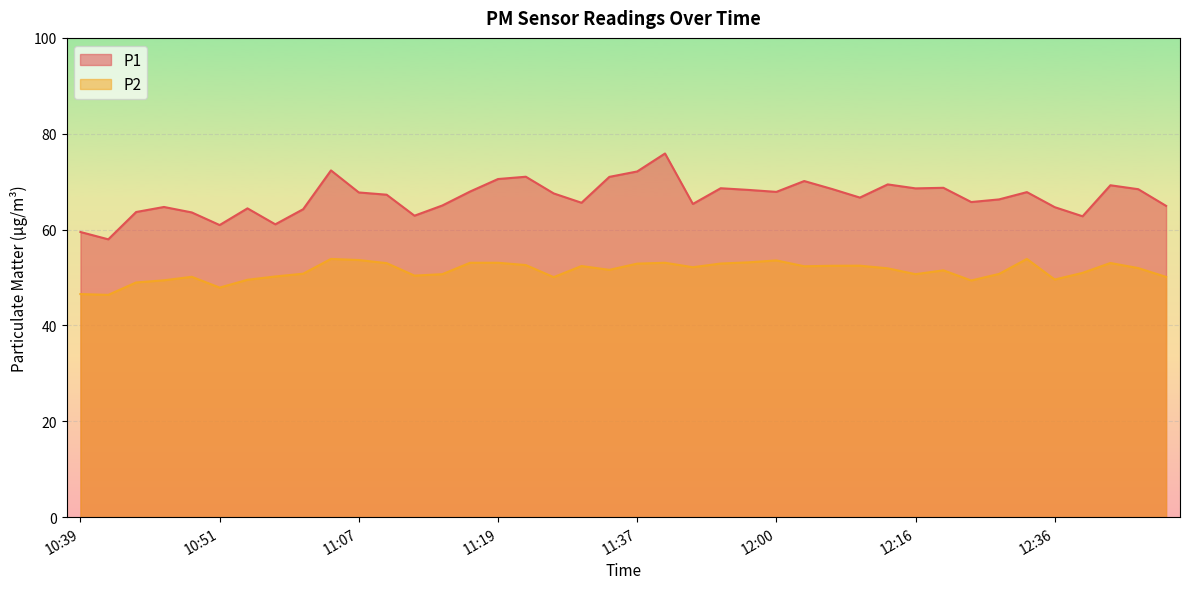

Does the chart display data point markers on the line(s)?

No